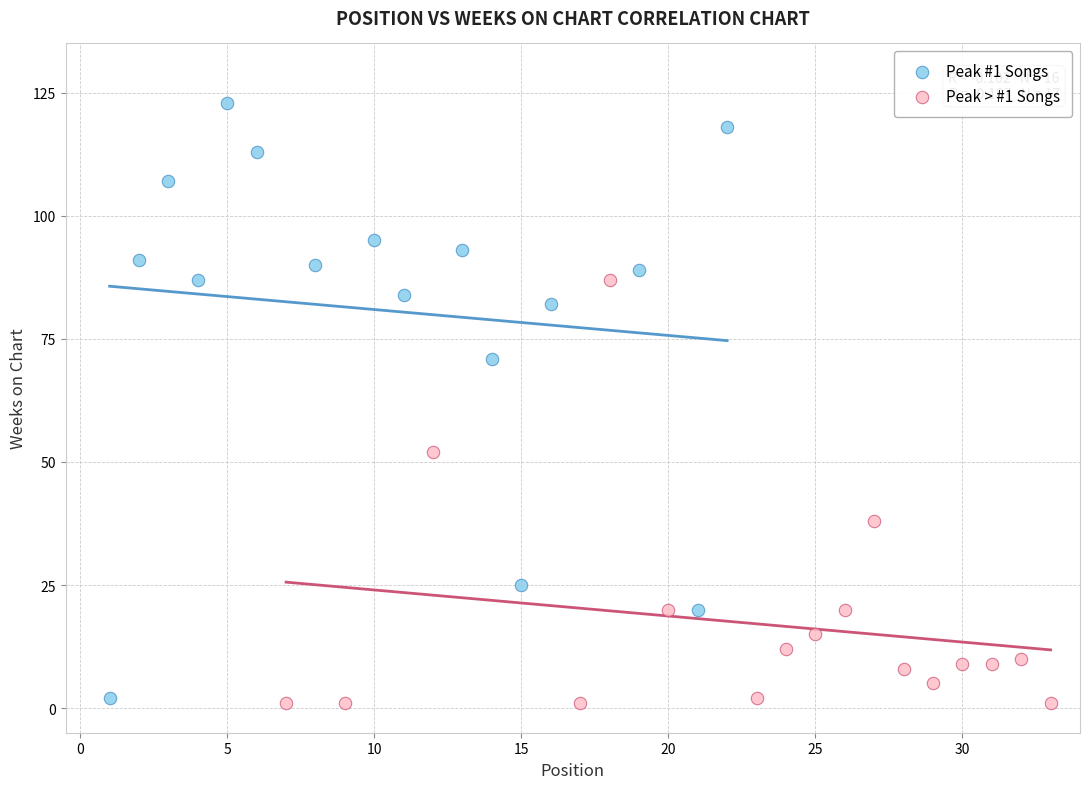

Which series has the largest Y range (max minus min)?

Peak #1 Songs